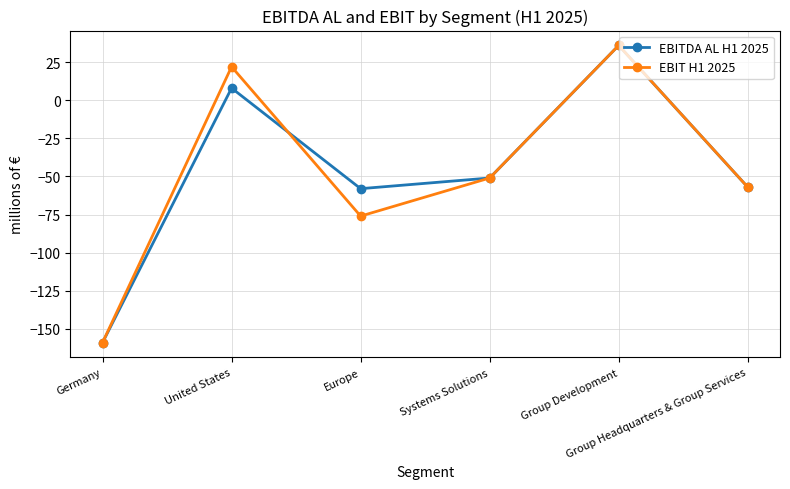

Which category has the lowest value across all series?

Germany